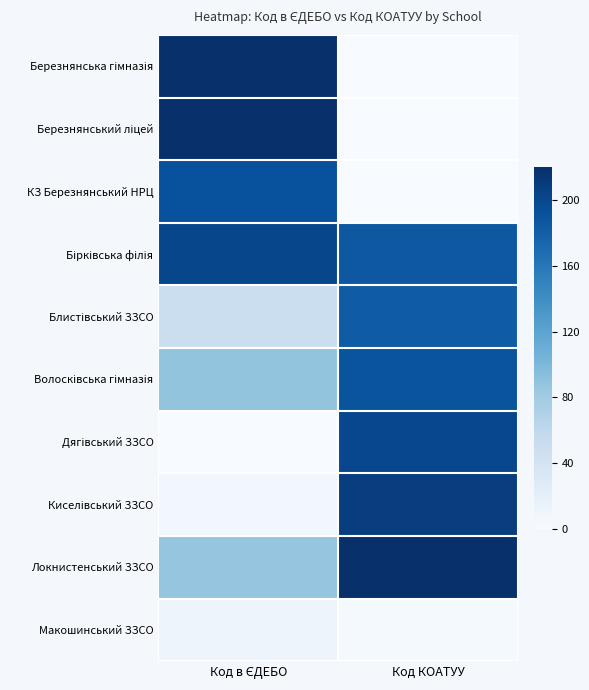

How many distinct data groups are displayed?

10